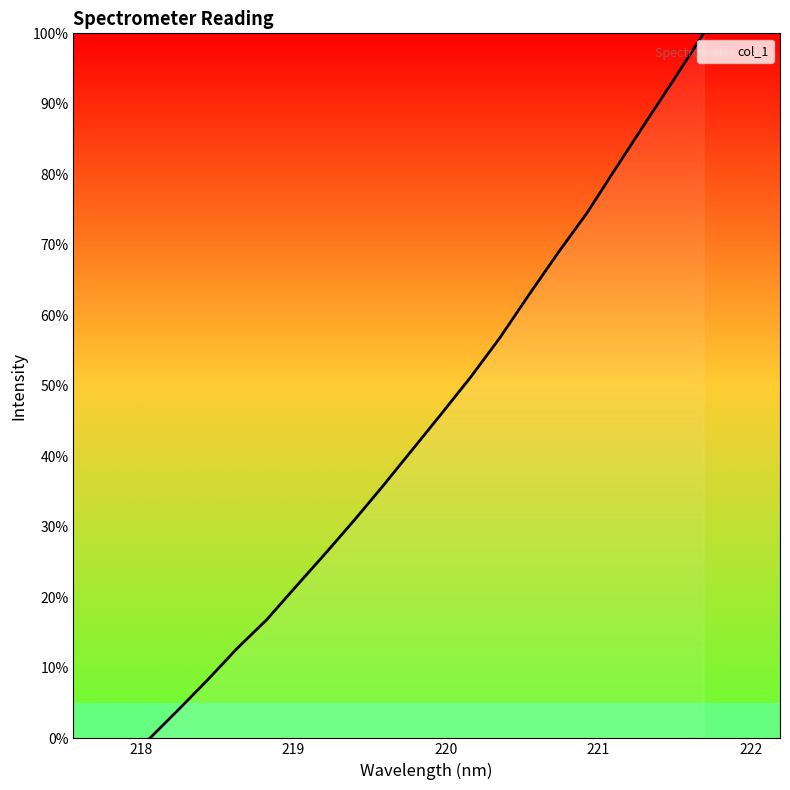

What is the difference between the maximum and minimum values?

100.0